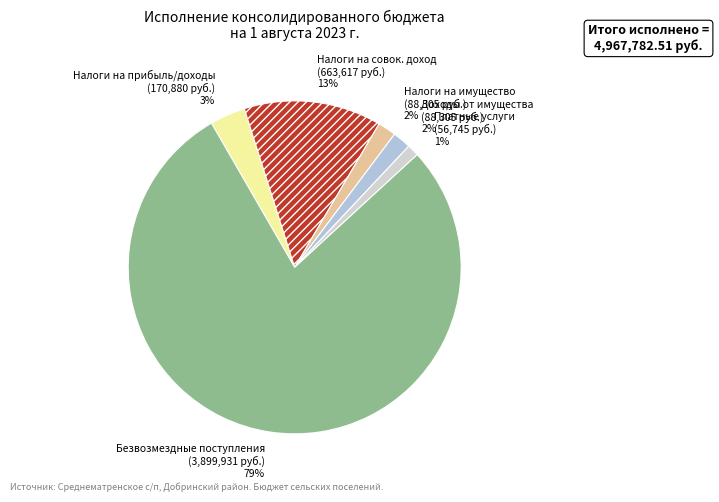

What portion of the pie excludes ДОХОДЫ ОТ ОКАЗАНИЯ ПЛАТНЫХ УСЛУГ?

98.9%